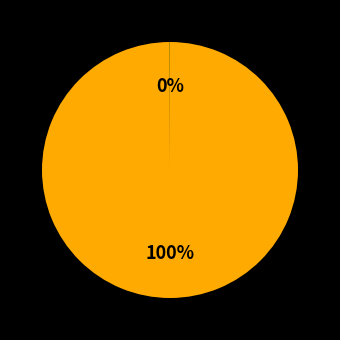

To the nearest percent, what is the average slice percentage?

50%